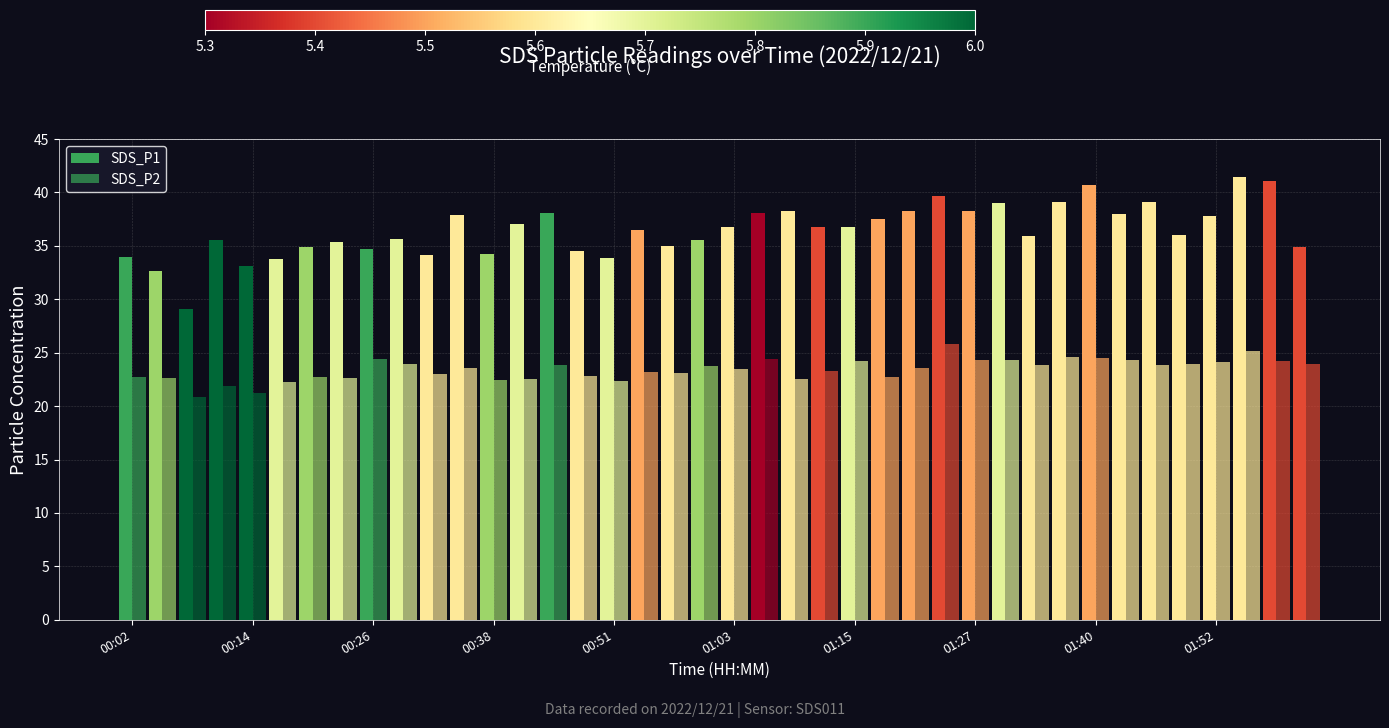

Reading left to right, list all the values displayed in this chart.

SDS_P1: 34.0	32.6	29.1	35.6	33.1	33.8	34.9	35.4	34.7	35.7	34.1	37.9	34.2	37.0	38.1	34.5	33.9	36.5	35.0	35.6	36.8	38.1	38.3	36.7	36.8	37.5	38.3	39.7	38.3	39.0	35.9	39.1	40.7	38.0	39.1	36.0	37.8	41.4	41.1	34.9
SDS_P2: 22.8	22.6	20.9	21.9	21.2	22.2	22.8	22.6	24.4	23.9	23.0	23.6	22.4	22.5	23.8	22.8	22.4	23.2	23.1	23.7	23.5	24.4	22.5	23.3	24.2	22.8	23.6	25.8	24.3	24.3	23.8	24.6	24.5	24.3	23.9	23.9	24.1	25.2	24.2	23.9